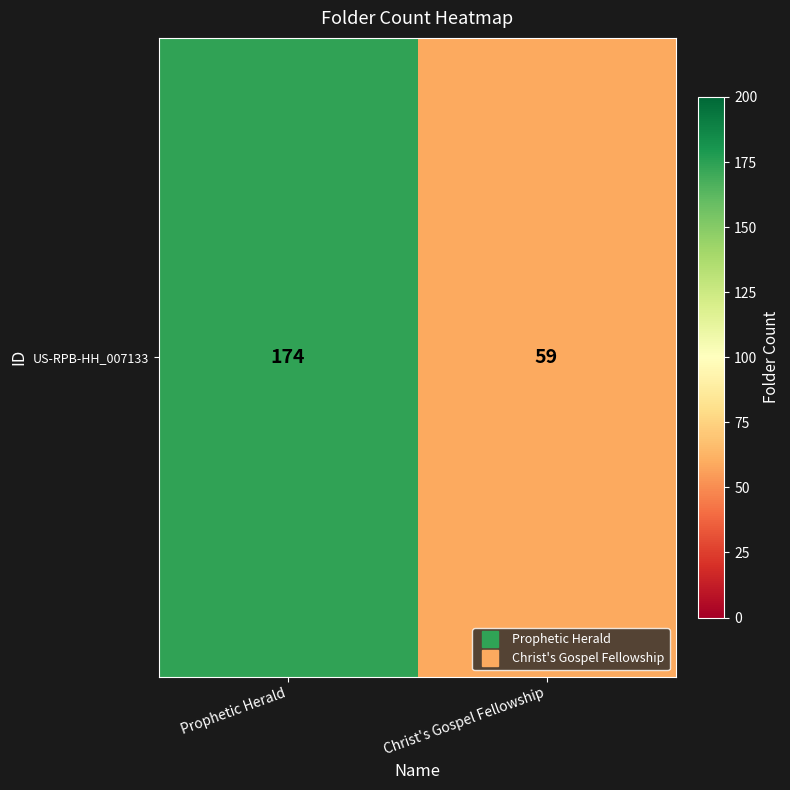

Is it true that the value at Prophetic Herald is 87?

False